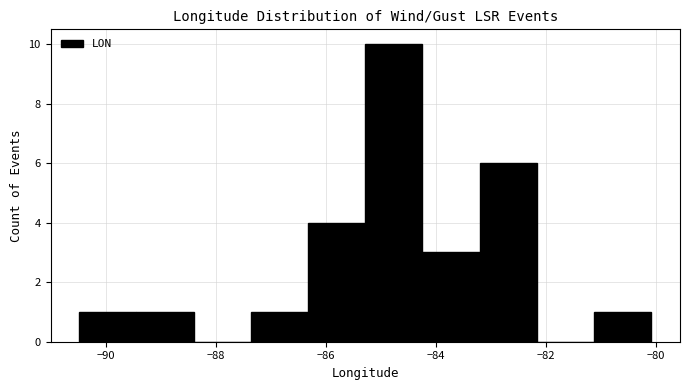

What is the height of the bar covering -84.2 to -83.2 on the x-axis? Neither the bar edges nor the heights are printed on the chart, so give them approximately, as read against the axes.

3